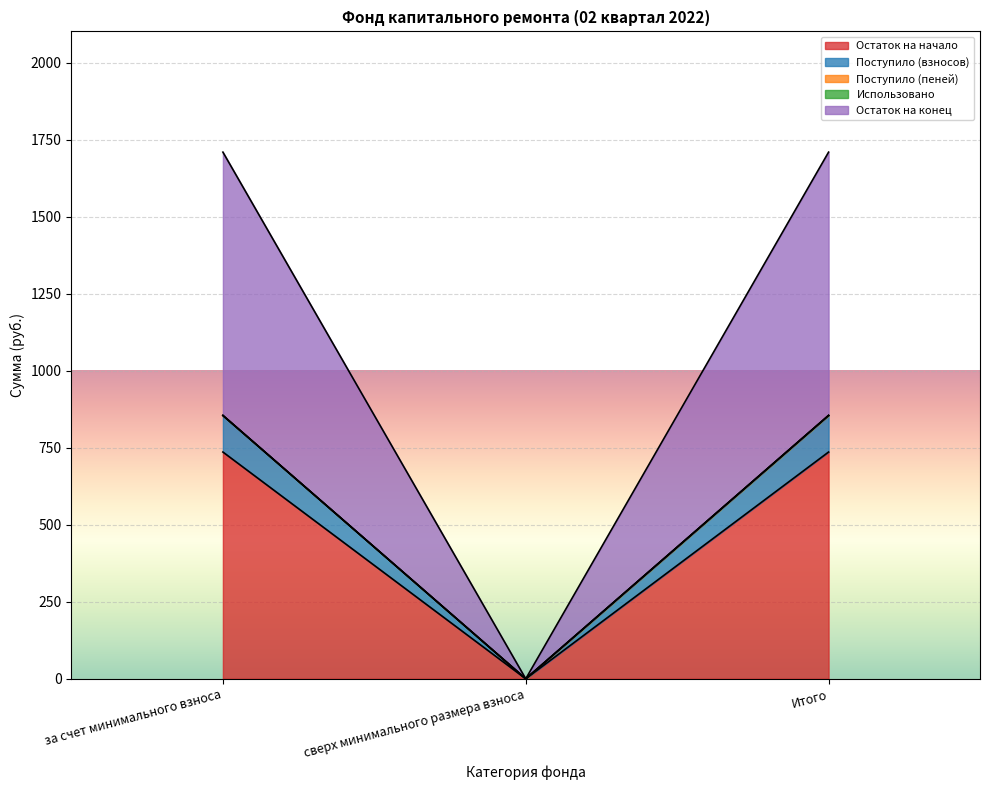

Does the chart display data point markers on the line(s)?

No